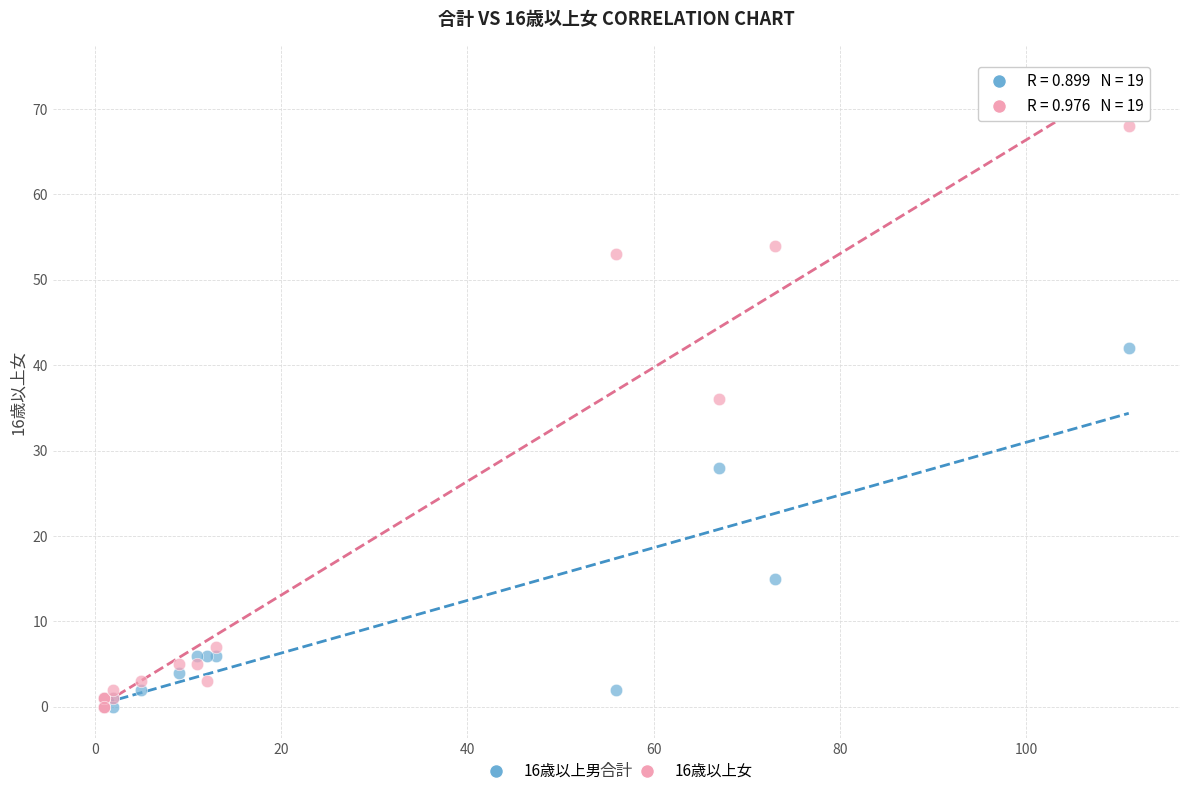

In the 16歳以上男 series, what Y value is closest to 21?

15